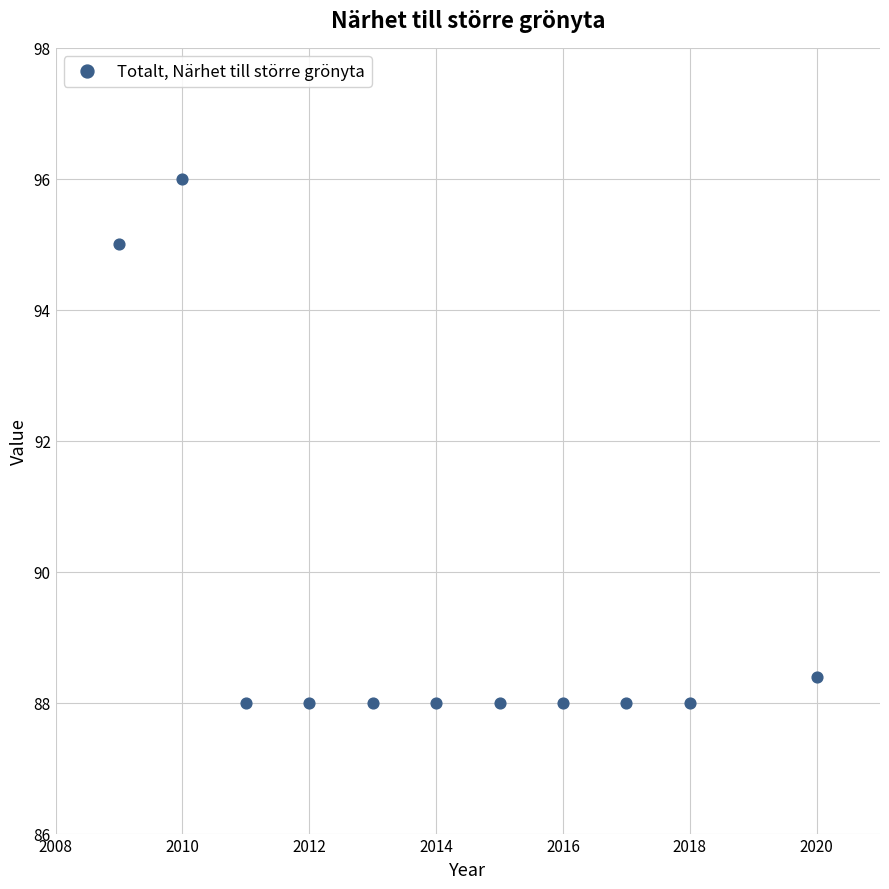

What Y value in the scatter plot is closest to 92?

95.0